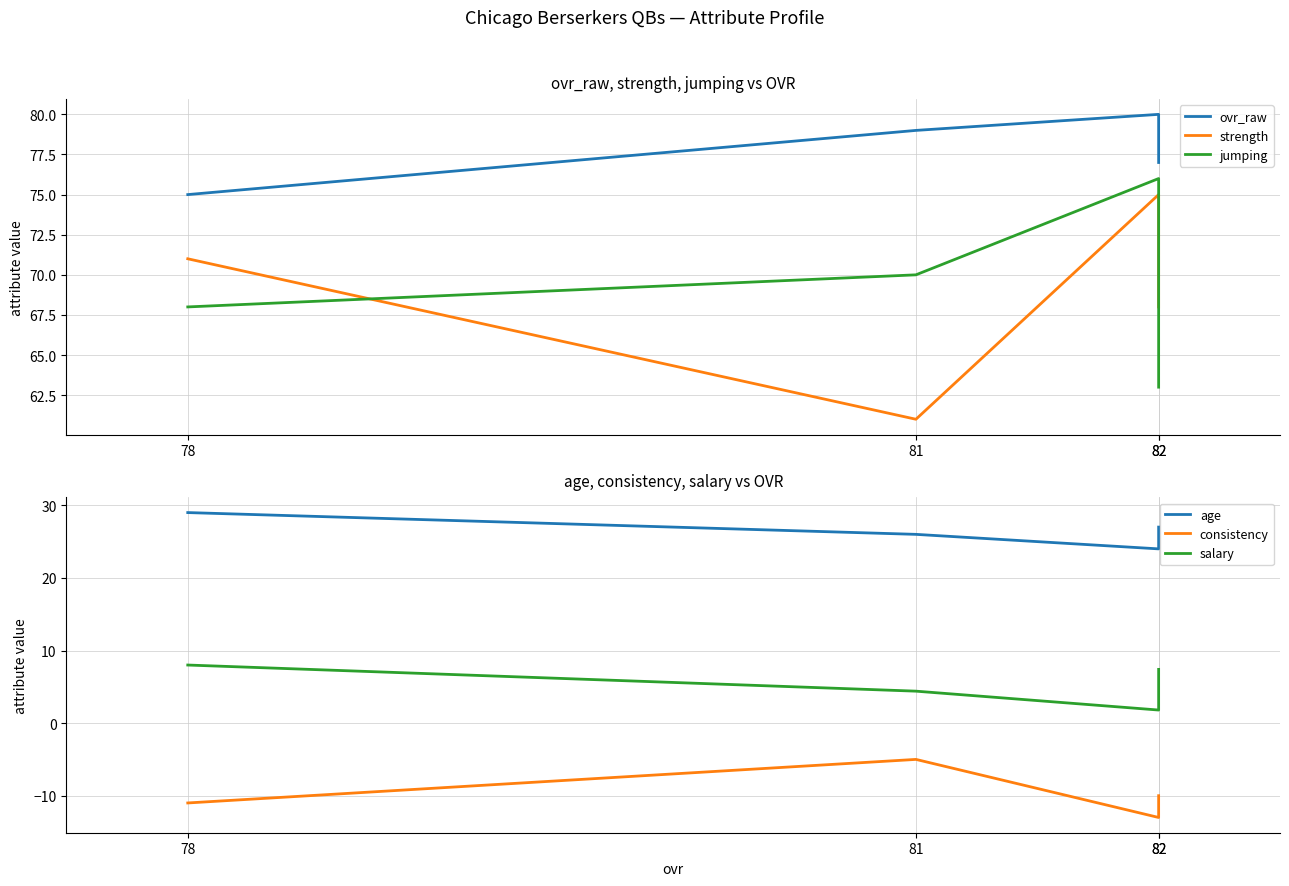

True or false: ovr_raw and consistency intersect in this chart.

False